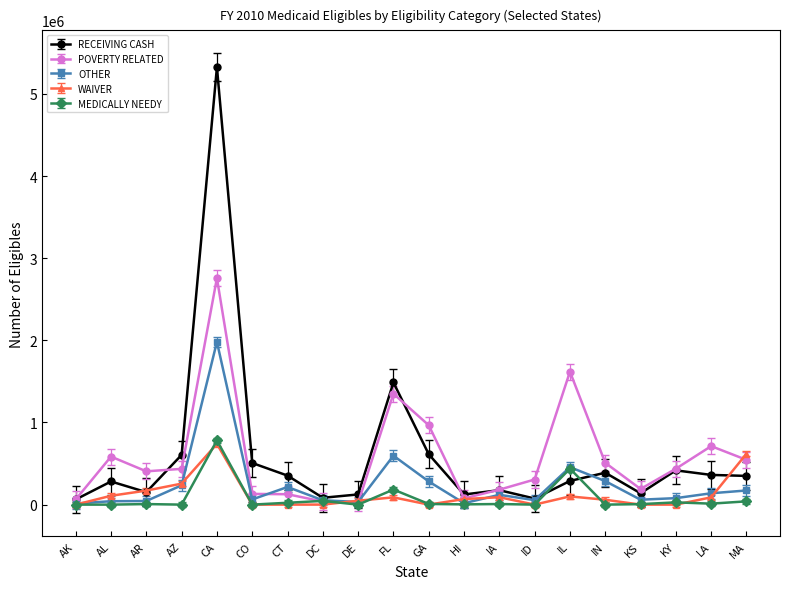

The value of WAIVER at GA is -481171.8. True or false?

False